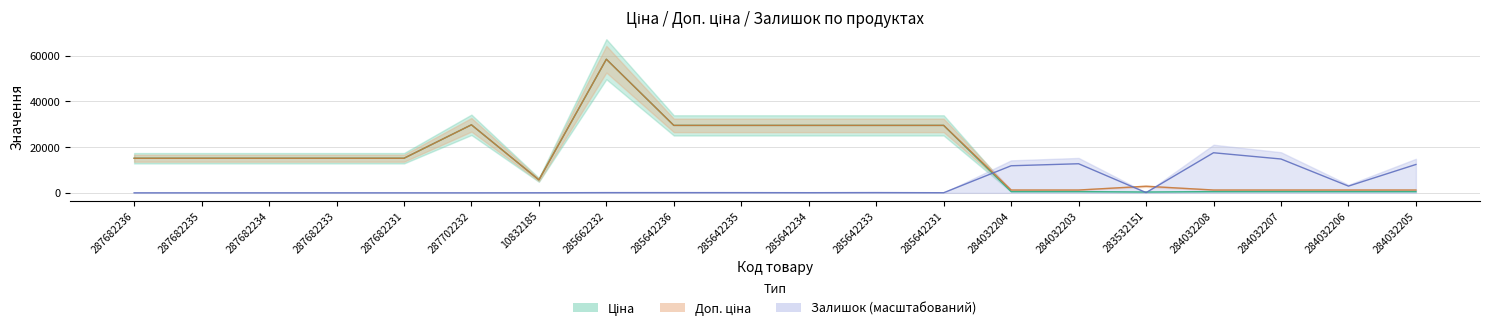

What is the label of the 7th point from the right?

284032204